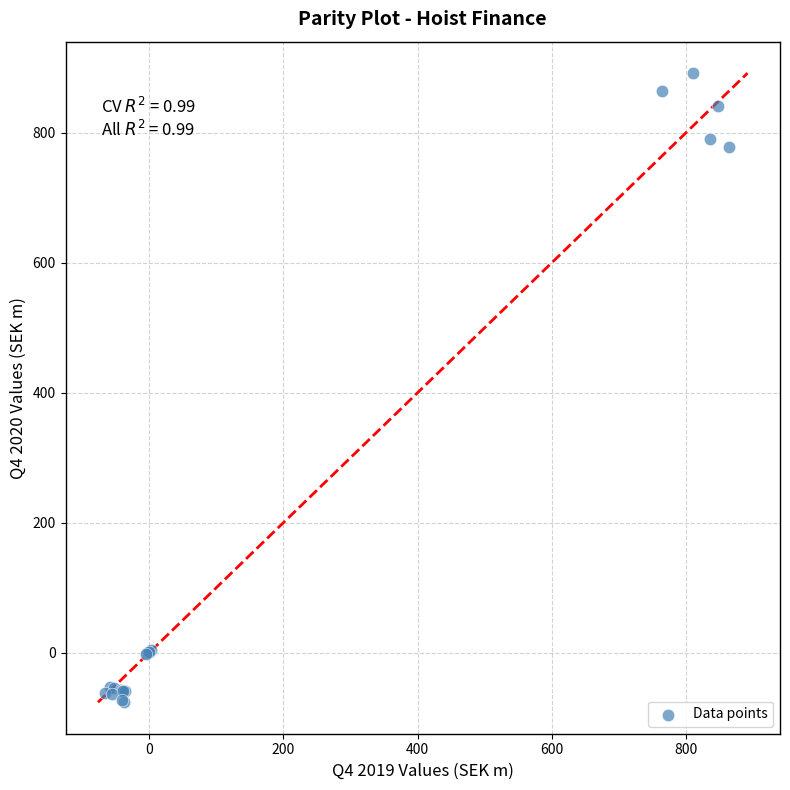

What Y value in the scatter plot is closest to 407?

777.7